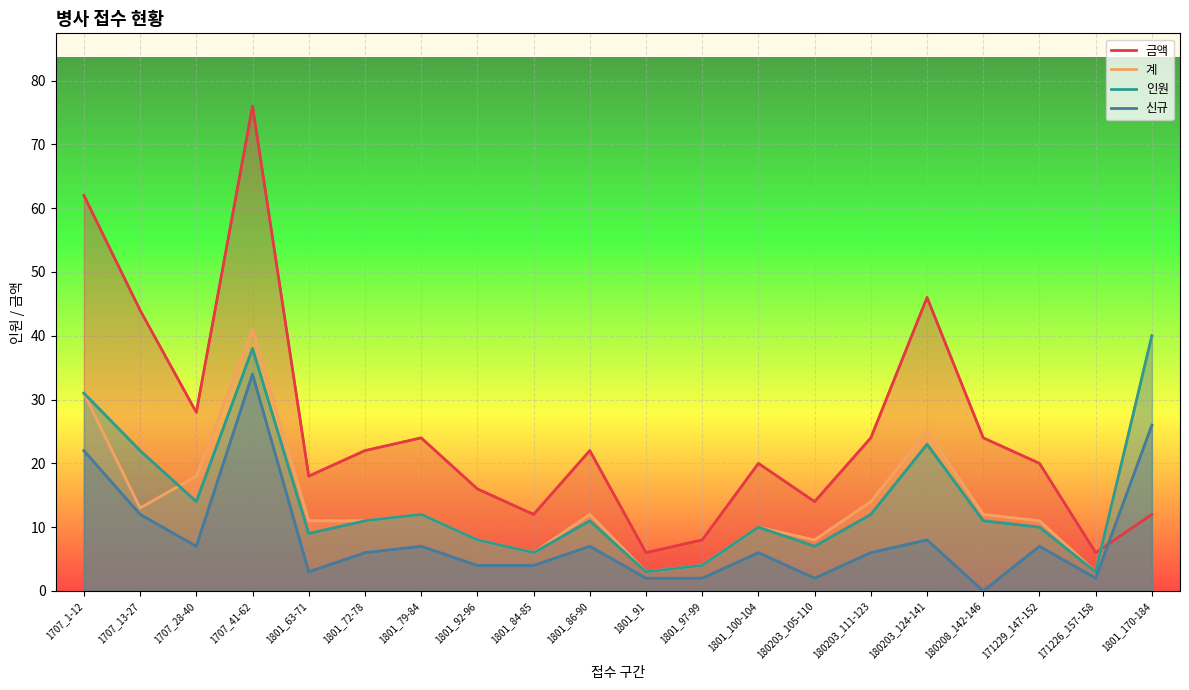

True or false: 신규 has a value of 3 at 180203_105-110.

False